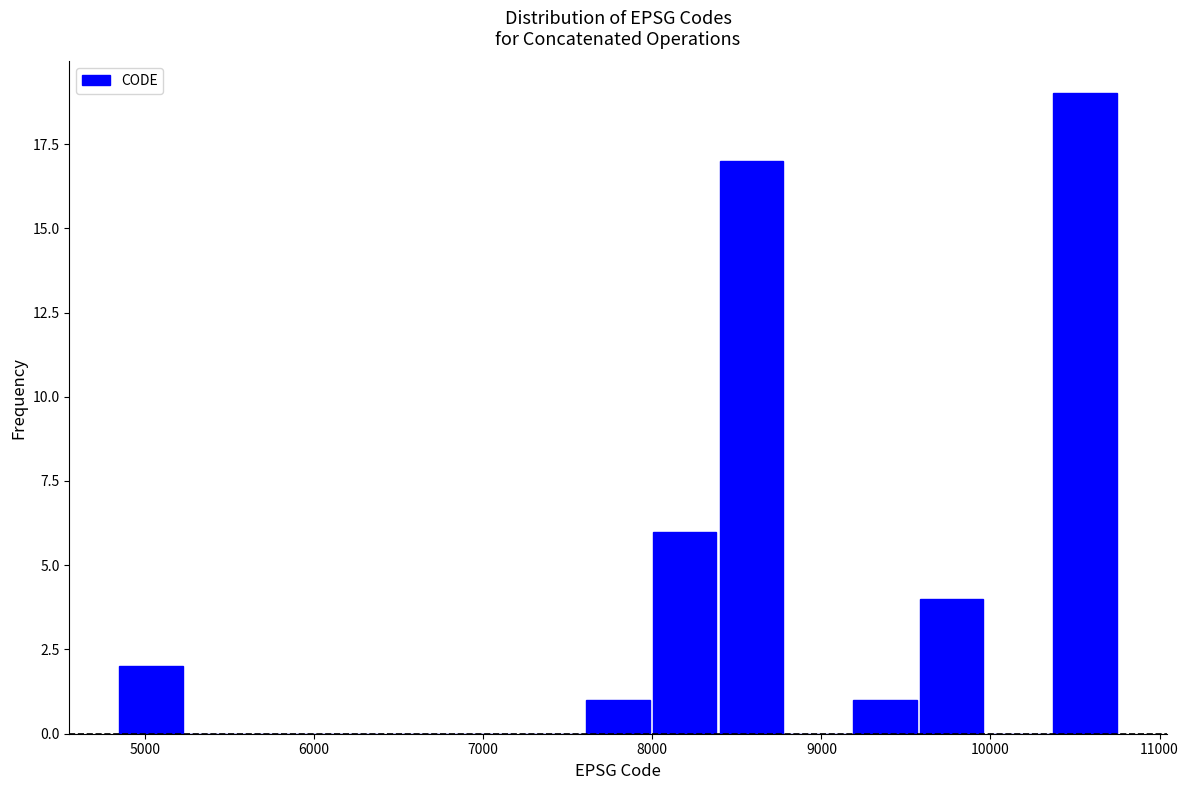

Read against the x-axis, roughly where is the centre of the tallest bar?

10600